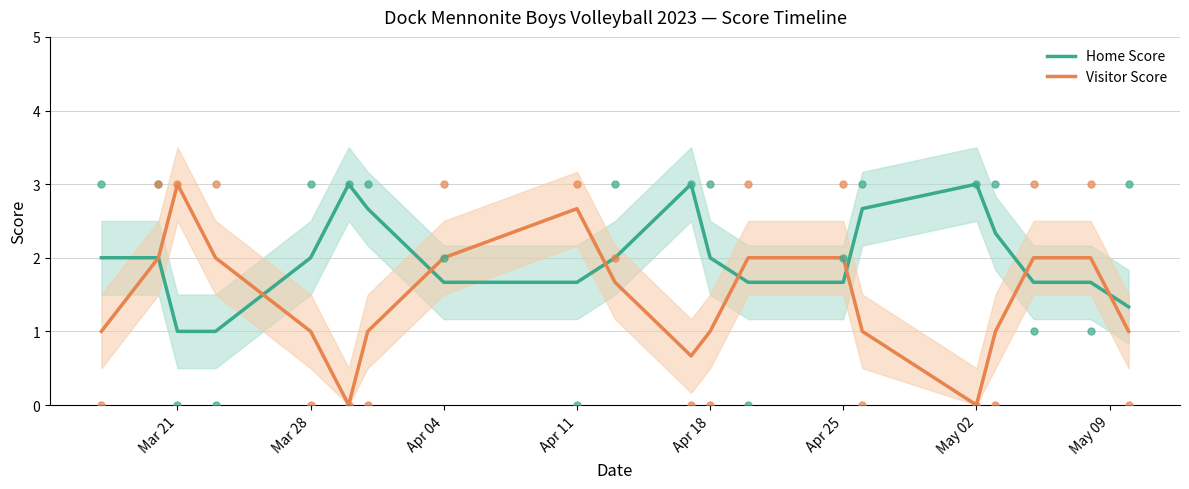

Which series has the largest total across all categories?

Home Score